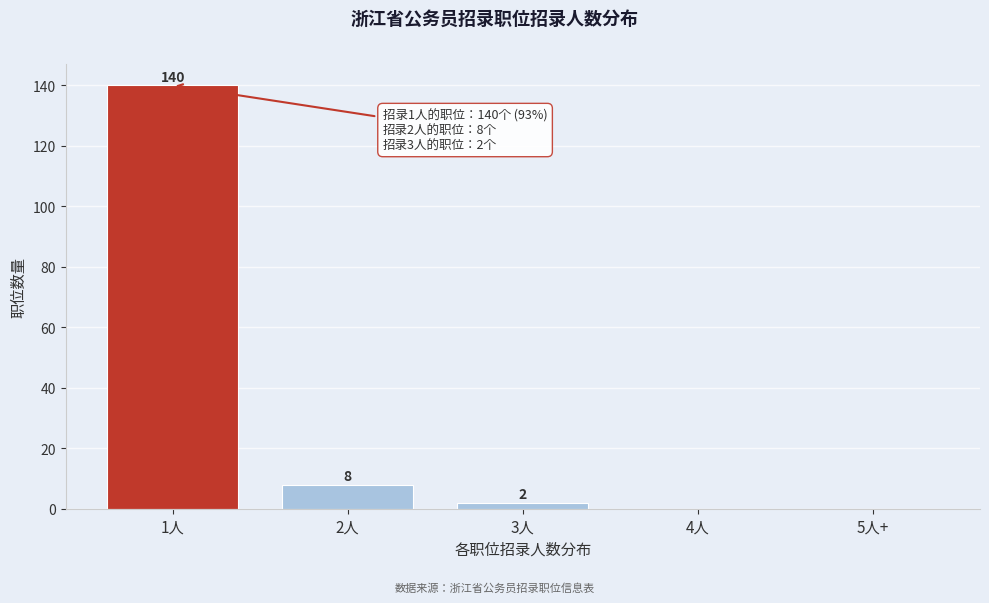

Reading left to right, extract all data points from this chart.

1人=140	2人=8	3人=2	4人=0	5人+=0